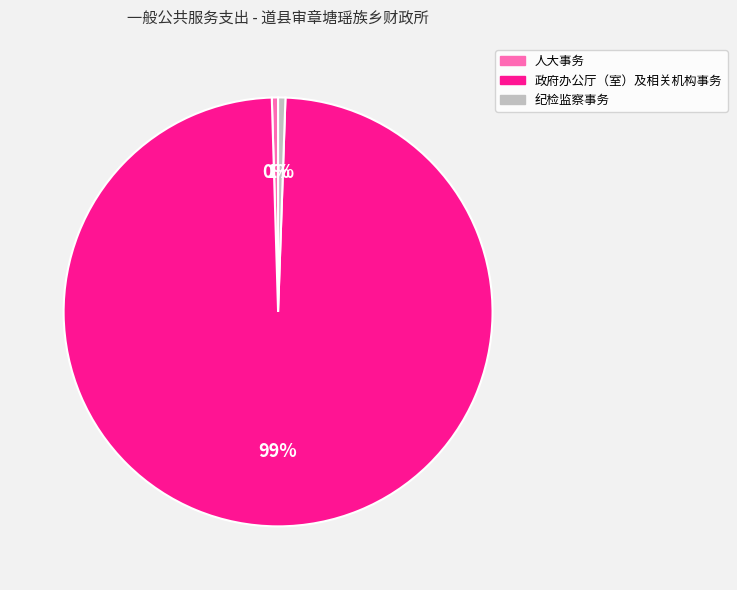

What is the largest slice in the pie chart?

政府办公厅（室）及相关机构事务